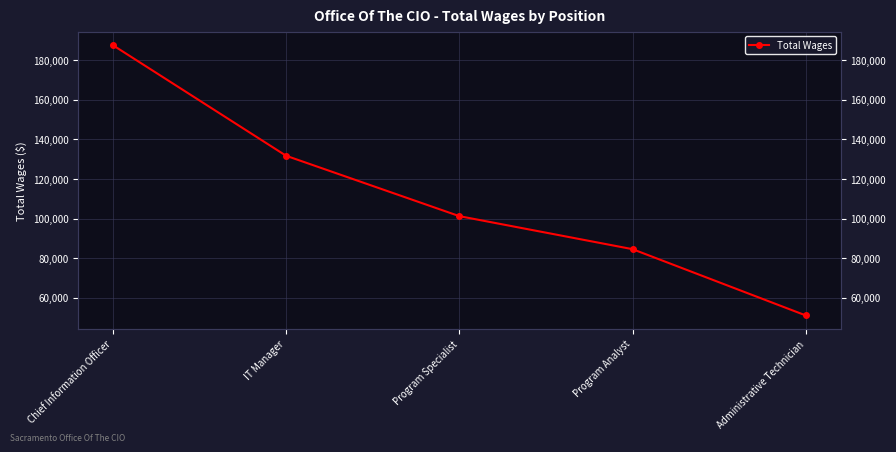

What is the difference between the values at Program Analyst and Chief Information Officer?

103156